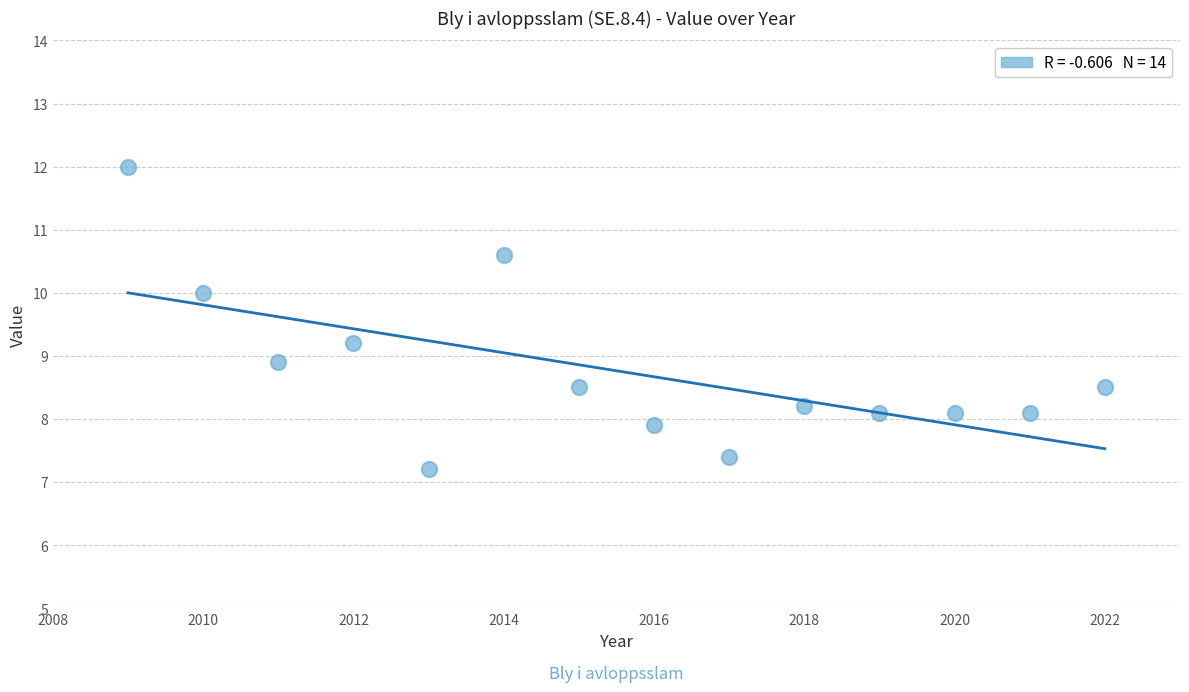

What Y value in the scatter plot is closest to 9?

8.9